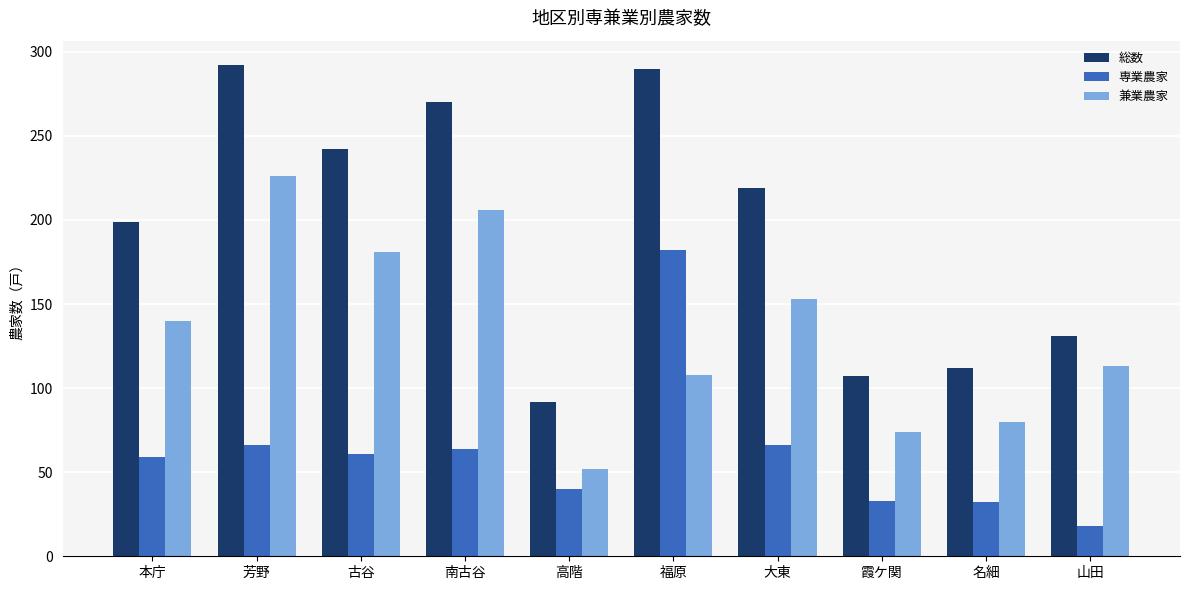

The value of 専業農家 at 霞ケ関 is 33. True or false?

True